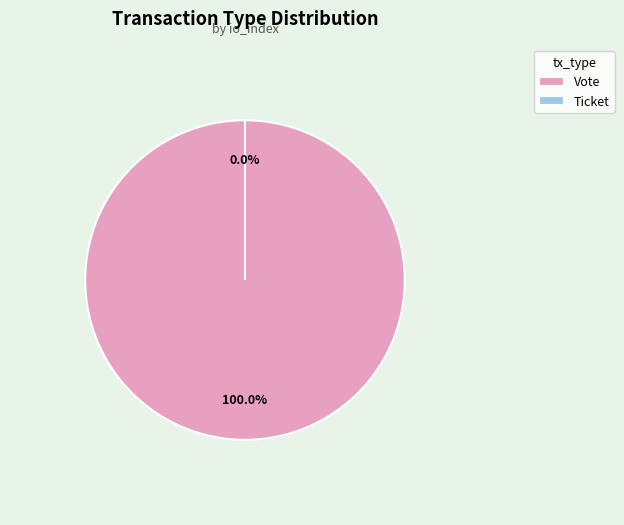

Which slice is the largest?

Vote